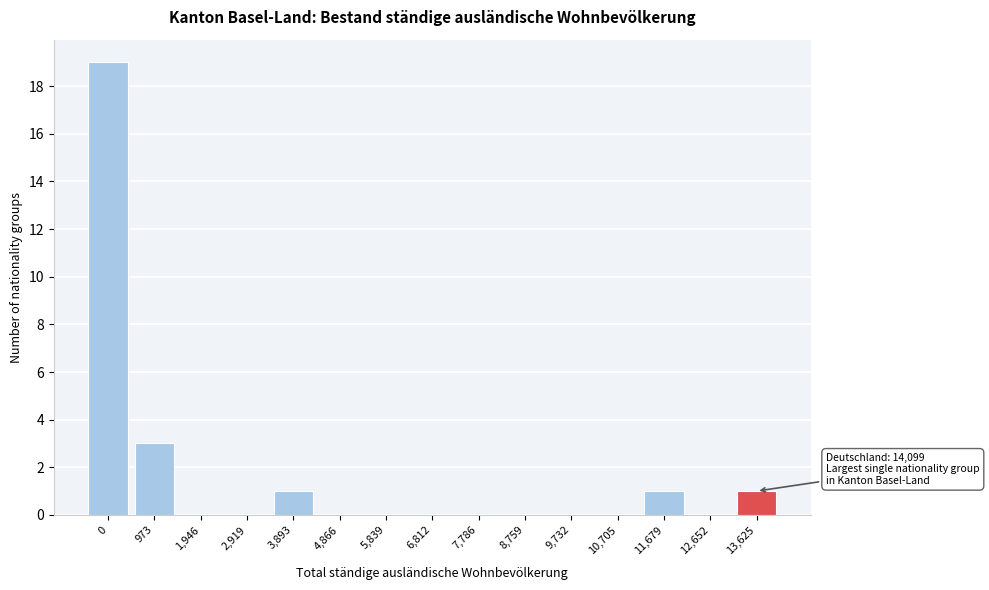

Reading right to left, list all the values displayed in this chart.

13,625=1	12,652=0	11,679=1	10,705=0	9,732=0	8,759=0	7,786=0	6,812=0	5,839=0	4,866=0	3,893=1	2,919=0	1,946=0	973=3	0=19